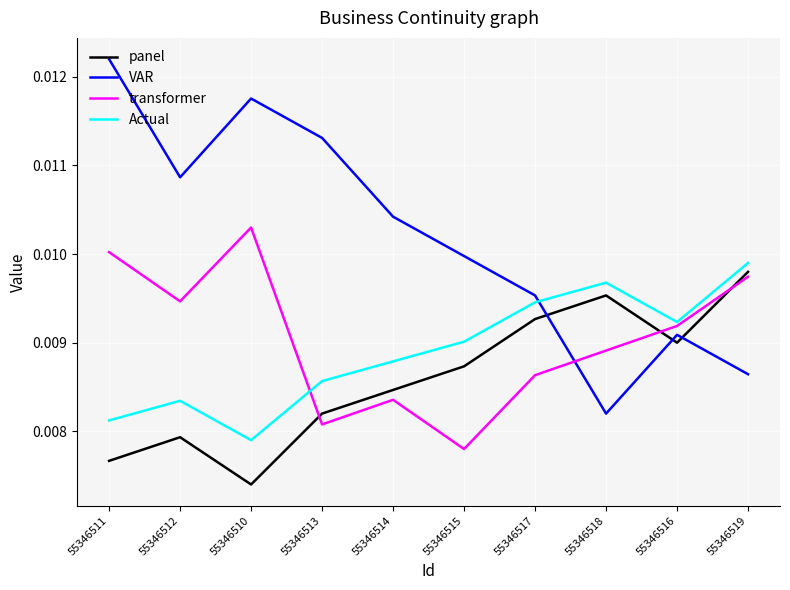

Between 55346510 and 55346513, which series saw the biggest shift?

transformer